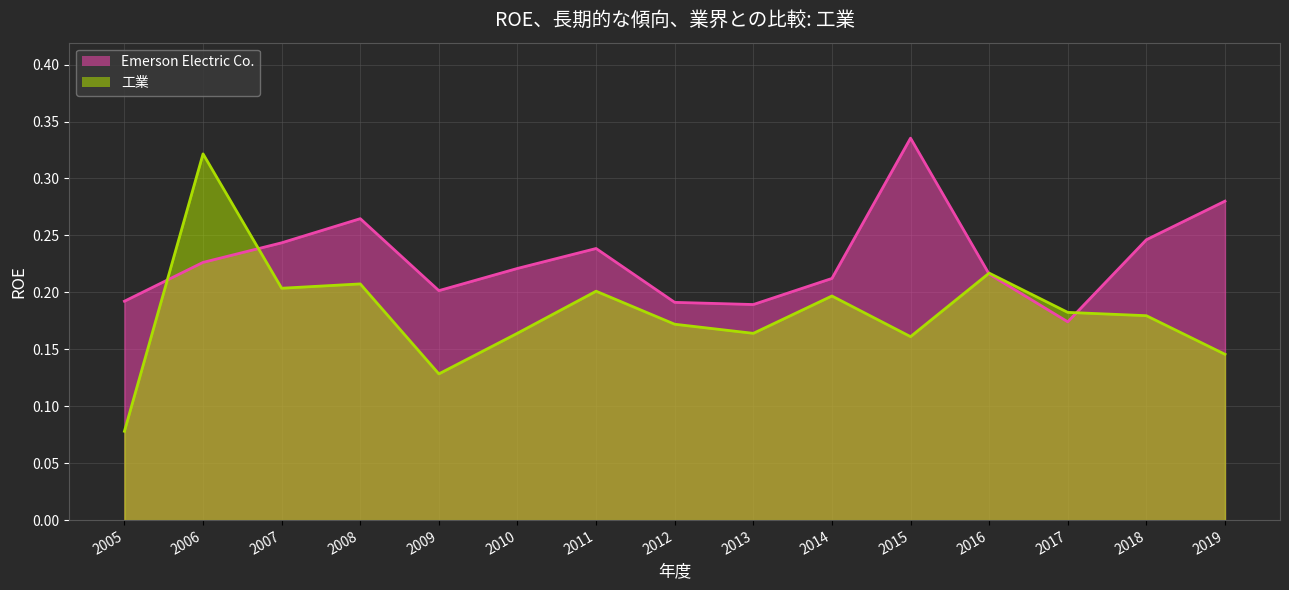

Which series changed the most between 2008 and 2019?

工業